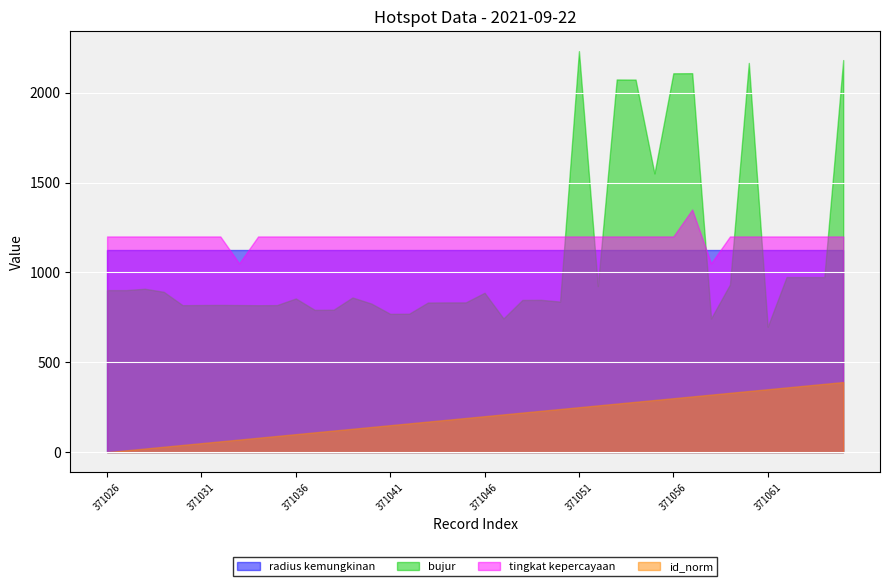

What is the lowest value of the bujur series?

697.8